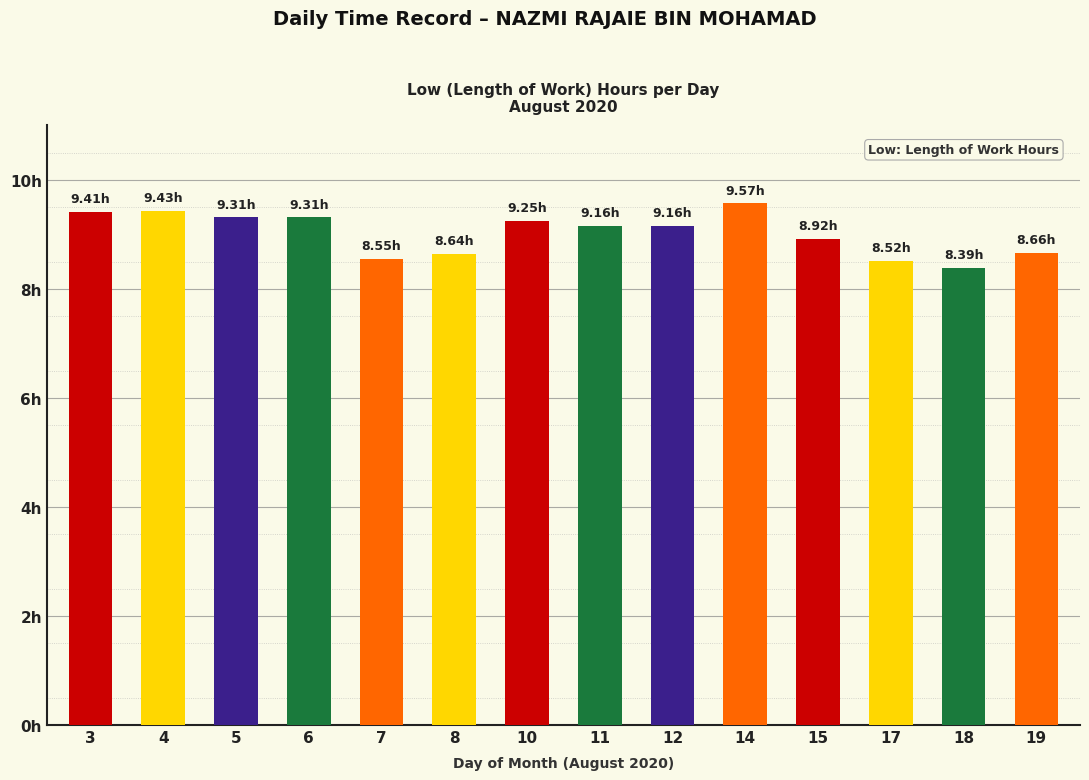

Which has a higher value, 17 or 14?

14